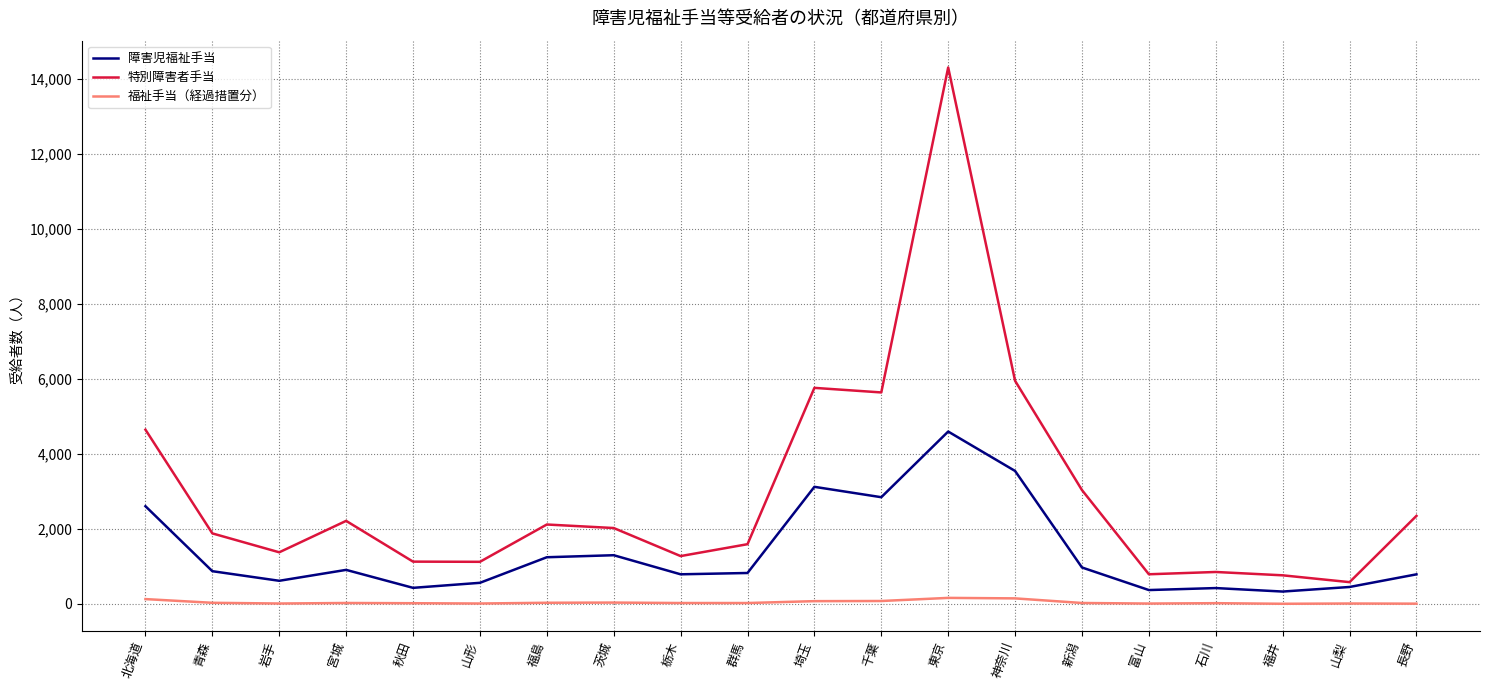

Rank the series by their average value, from highest to lowest.

特別障害者手当, 障害児福祉手当, 福祉手当（経過措置分）